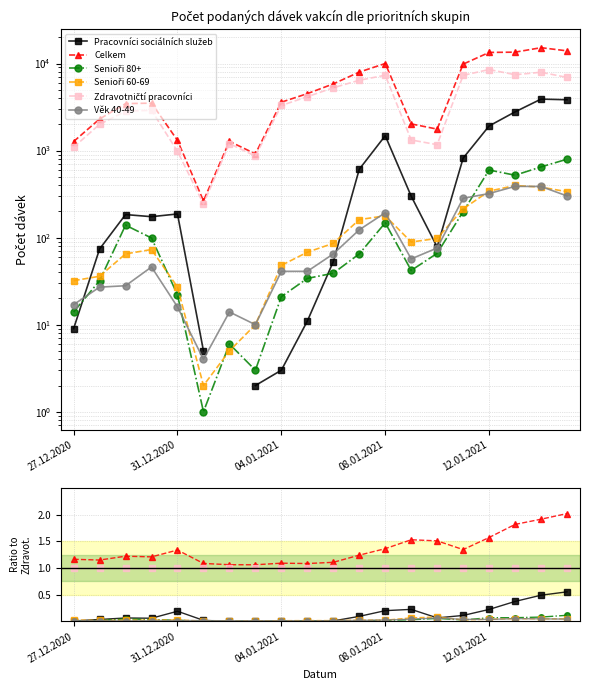

The value of Věk 40-49 at 5 is 0.0. True or false?

True